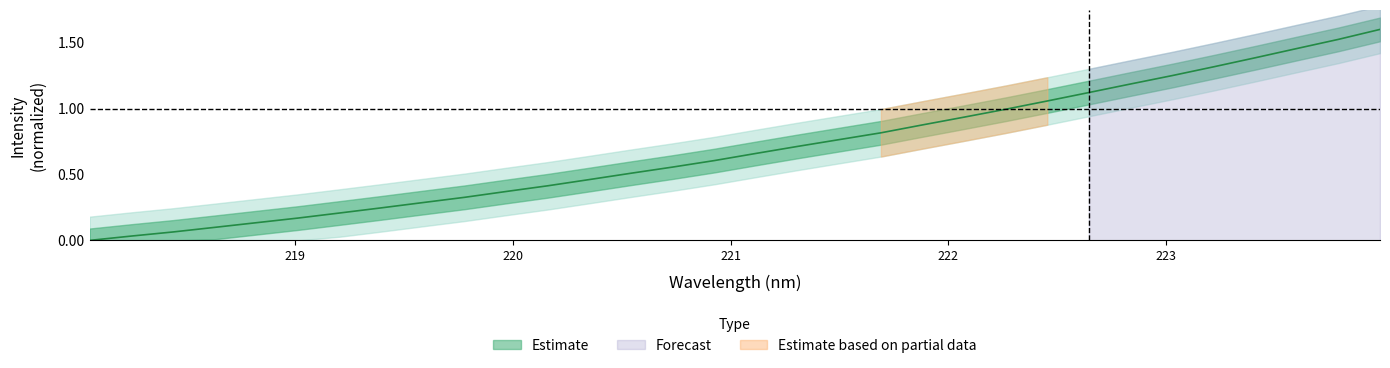

Is it true that the value at 220.7354 is 0.6?

True